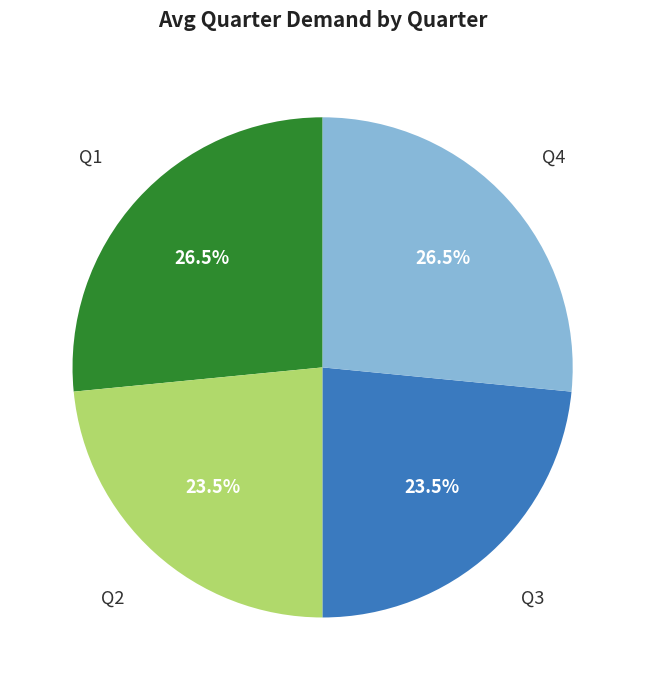

Is there any slice that represents more than half of the pie?

No